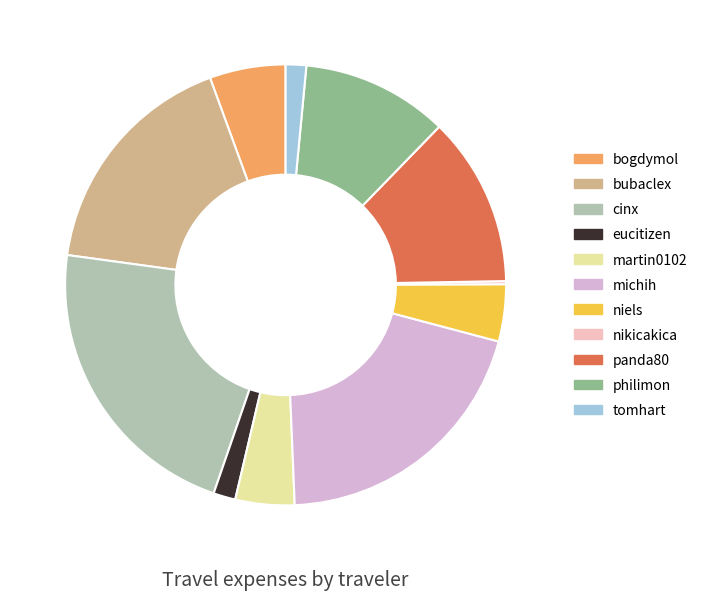

To the nearest percent, what is the average slice percentage?

9%